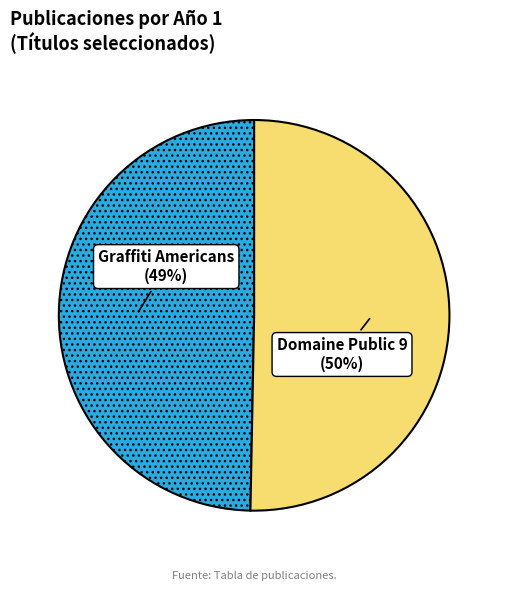

What is the total percentage of Graffiti Americans and Domaine Public 9?

100.0%